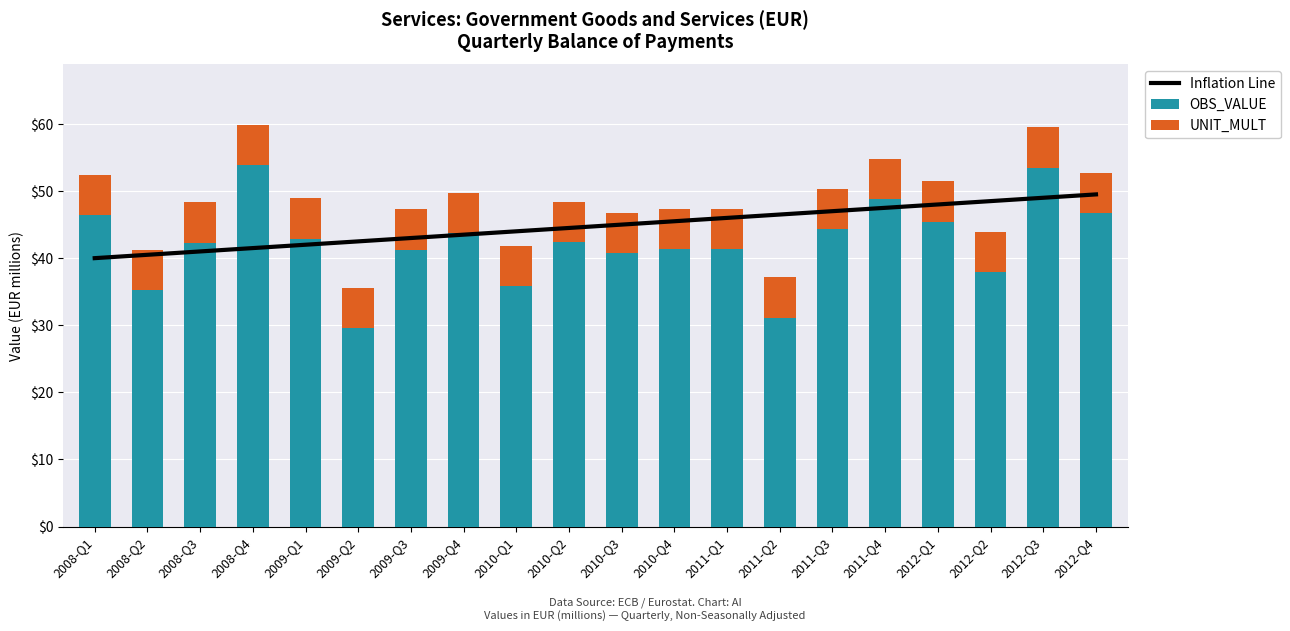

Which category has the lowest value in the Inflation Line series?

2008-Q1